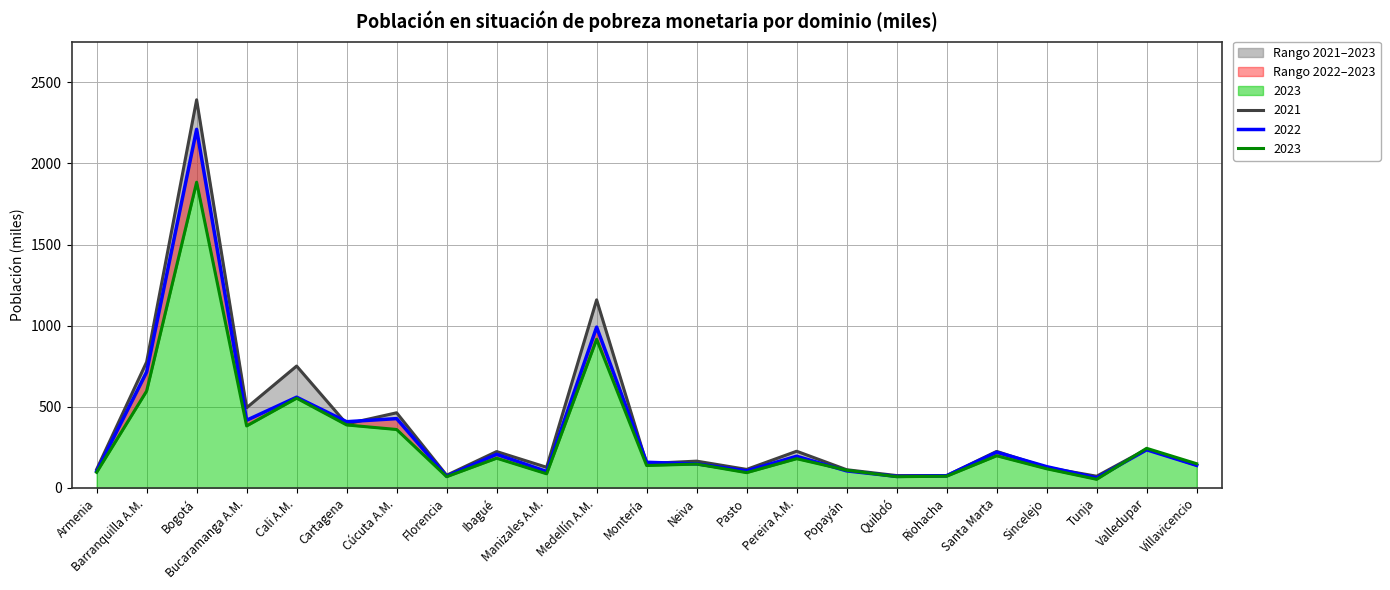

How many values in the 2023 series are below 149?

11